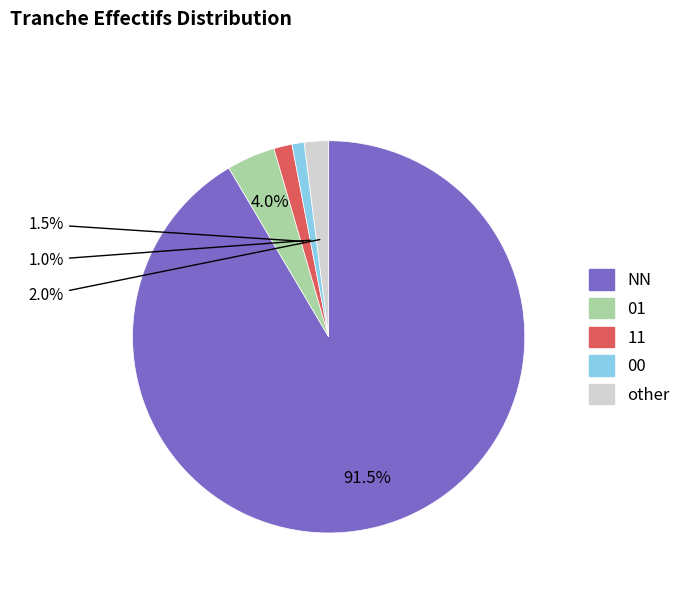

The NN slice represents 77% of the pie. True or false?

False